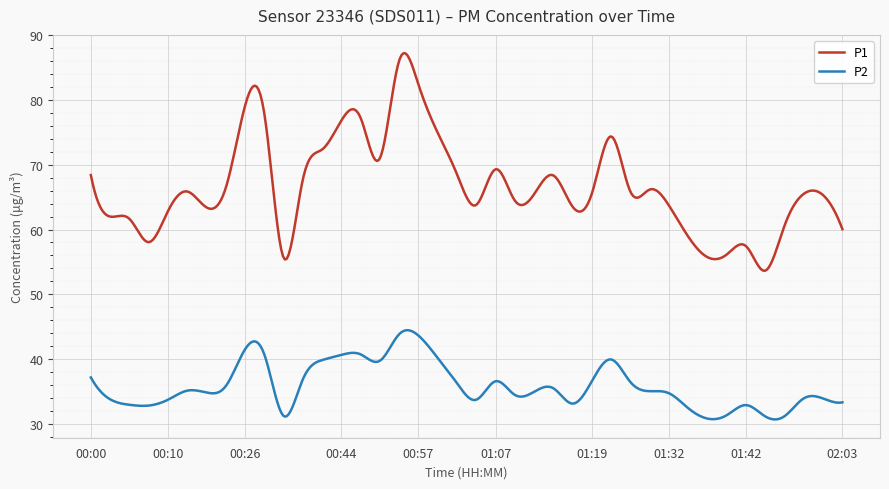

What is the greatest value displayed?

87.2